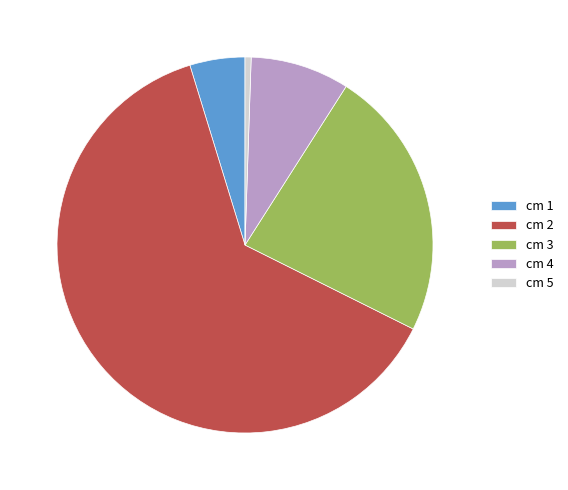

Rank the categories by value from highest to lowest.

cm 2, cm 3, cm 4, cm 1, cm 5